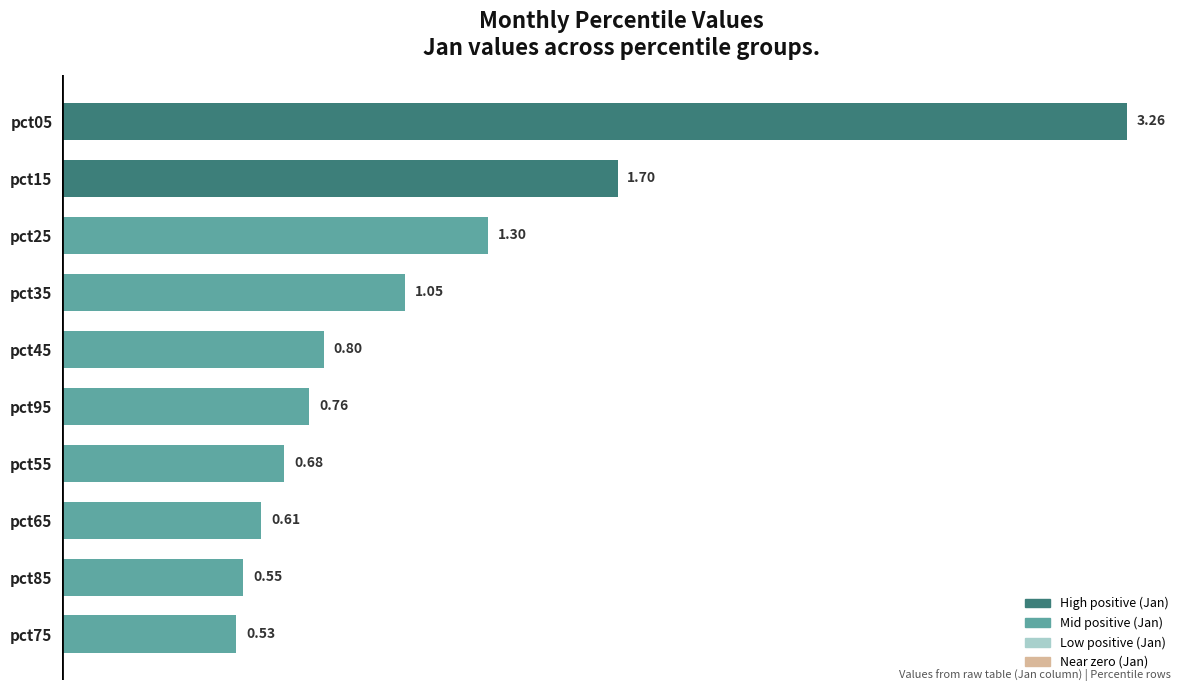

What is the sum of all values?

11.2